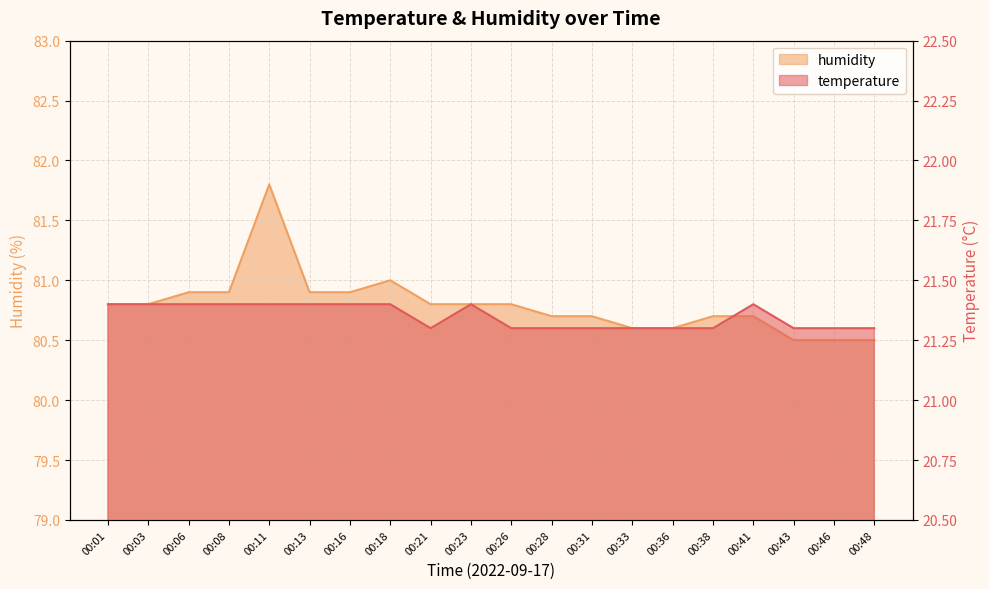

How many lines are shown in the chart?

2